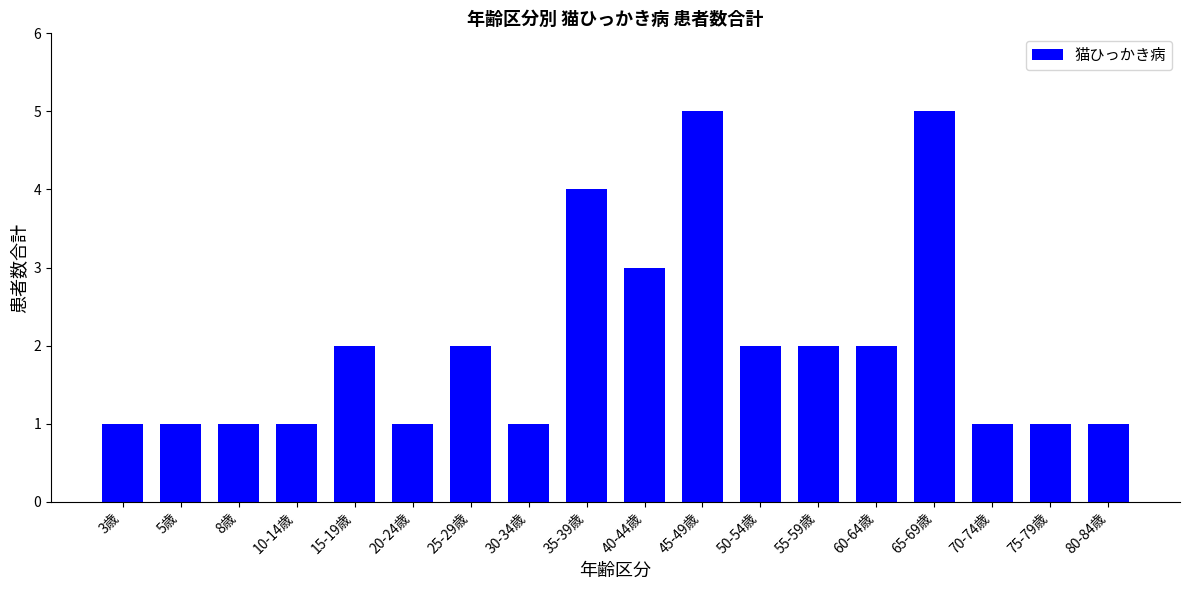

The chart shows a value of 1 at 10-14歳. True or false?

True